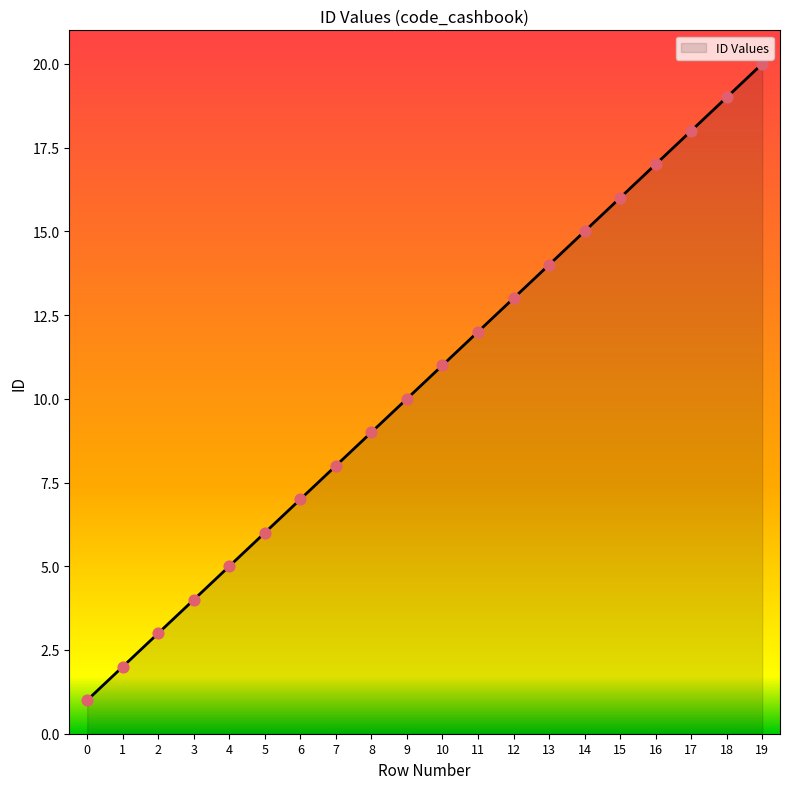

Between 7 and 17, which is larger?

17